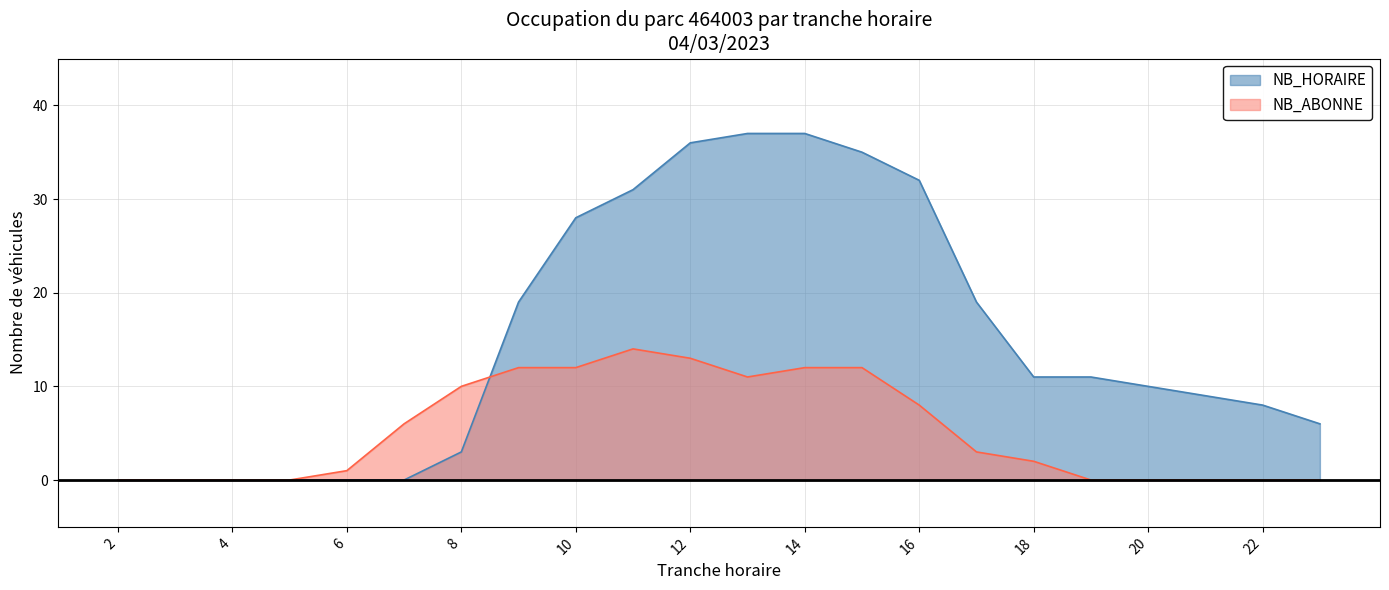

What is the total value across all series at 12?

49